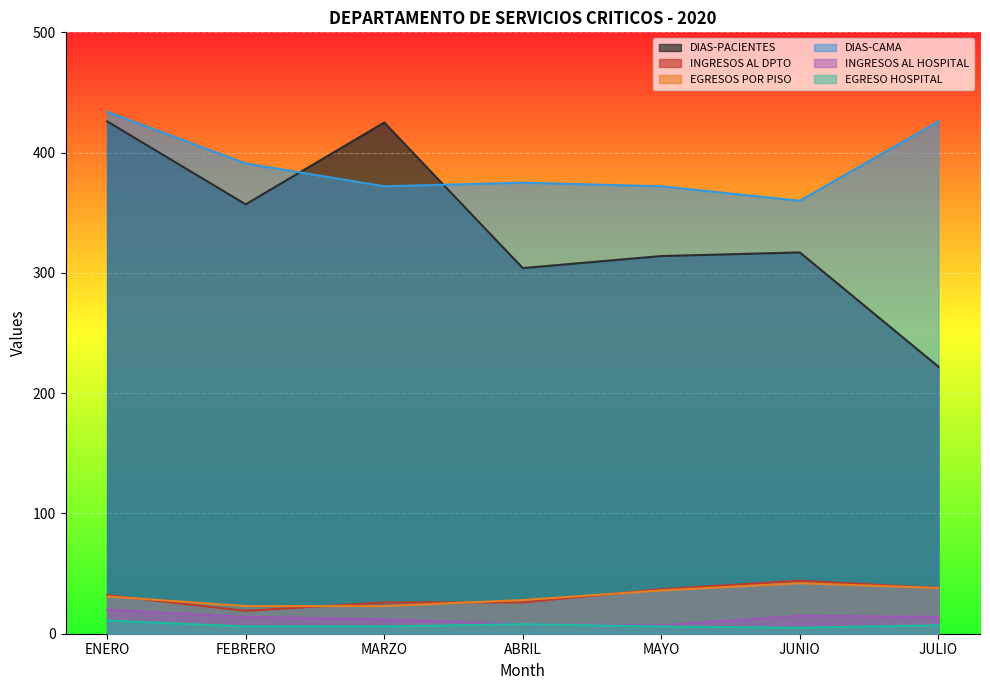

What is the difference between the highest and lowest values at ENERO?

423